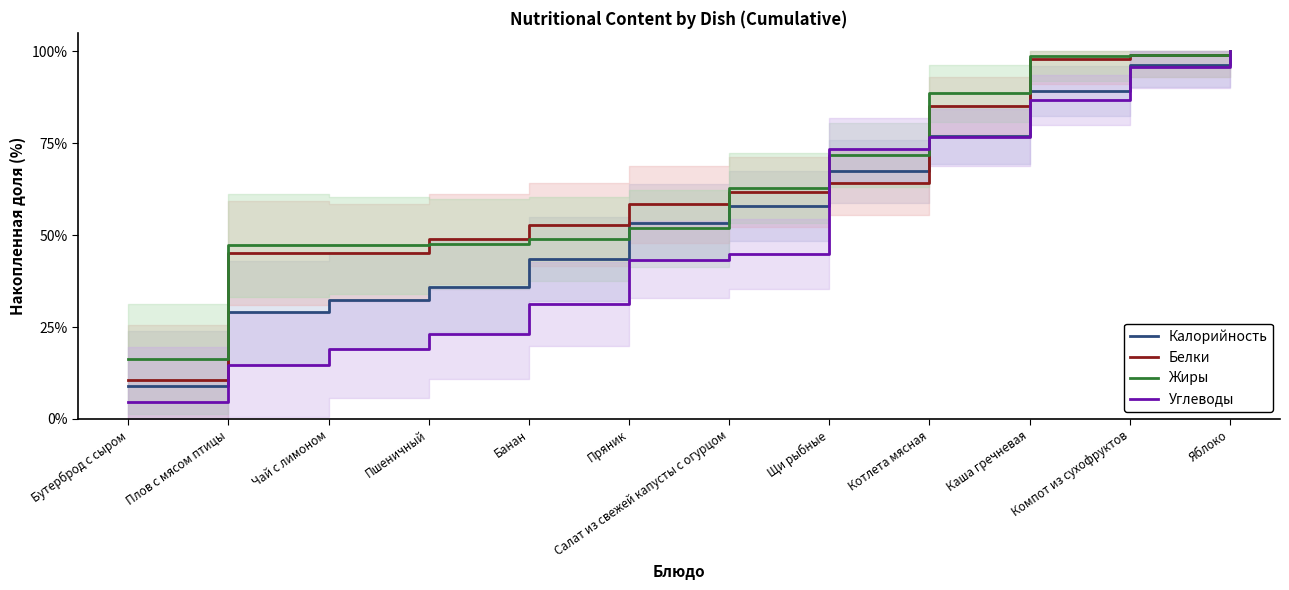

Rank the series by their maximum value, from lowest to highest.

Калорийность, Белки, Жиры, Углеводы